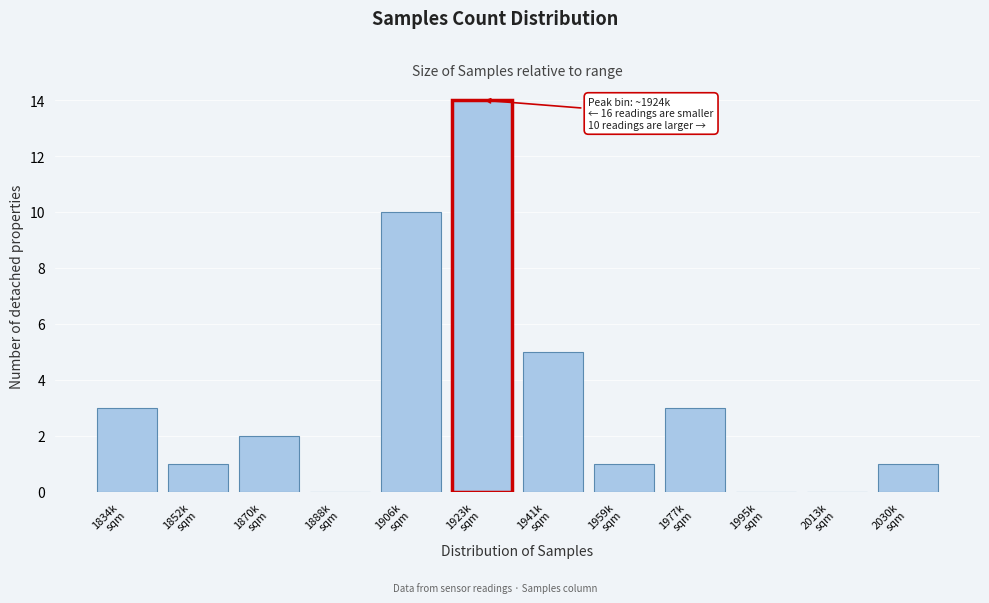

What is the maximum value shown in the chart?

14